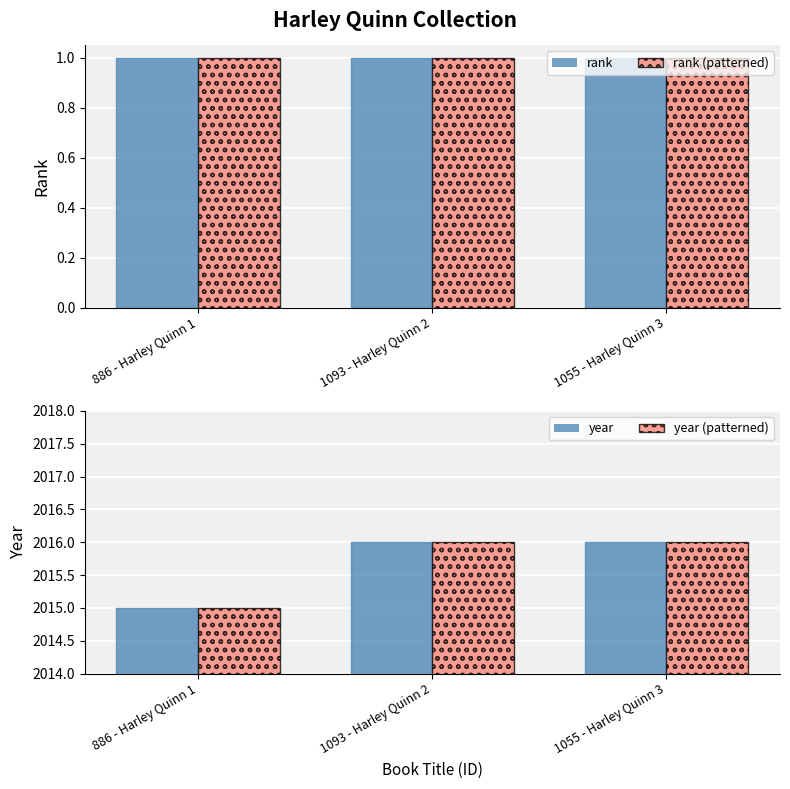

At how many categories does at least one series exceed 1799?

3